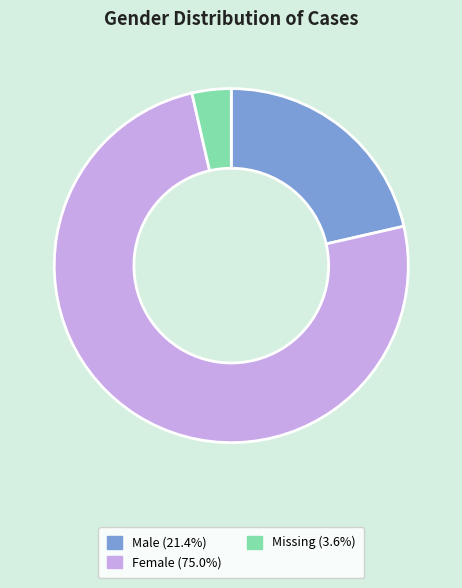

Does any single category account for the majority?

Yes